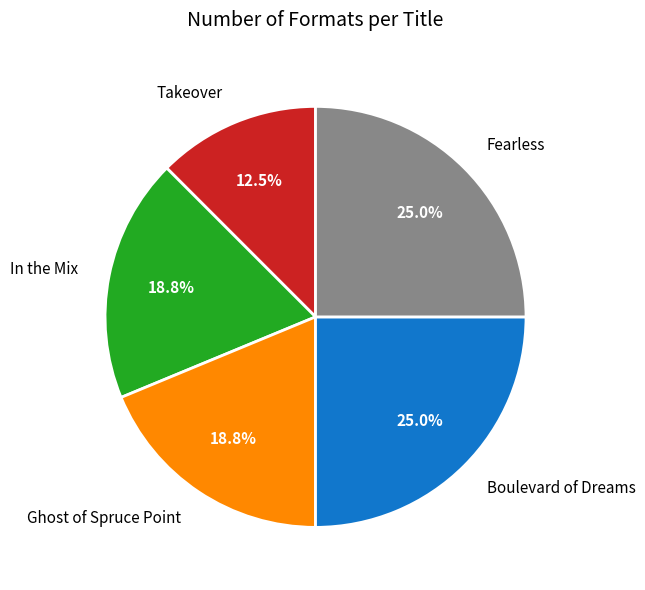

How many segments does this pie chart have?

5